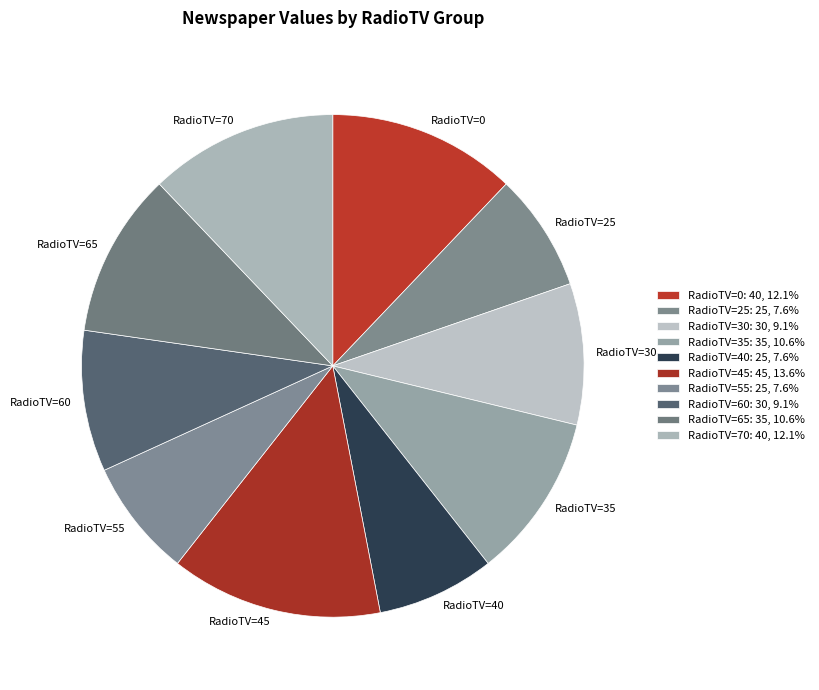

Do RadioTV=65 and RadioTV=55 together represent more than half of the pie?

No